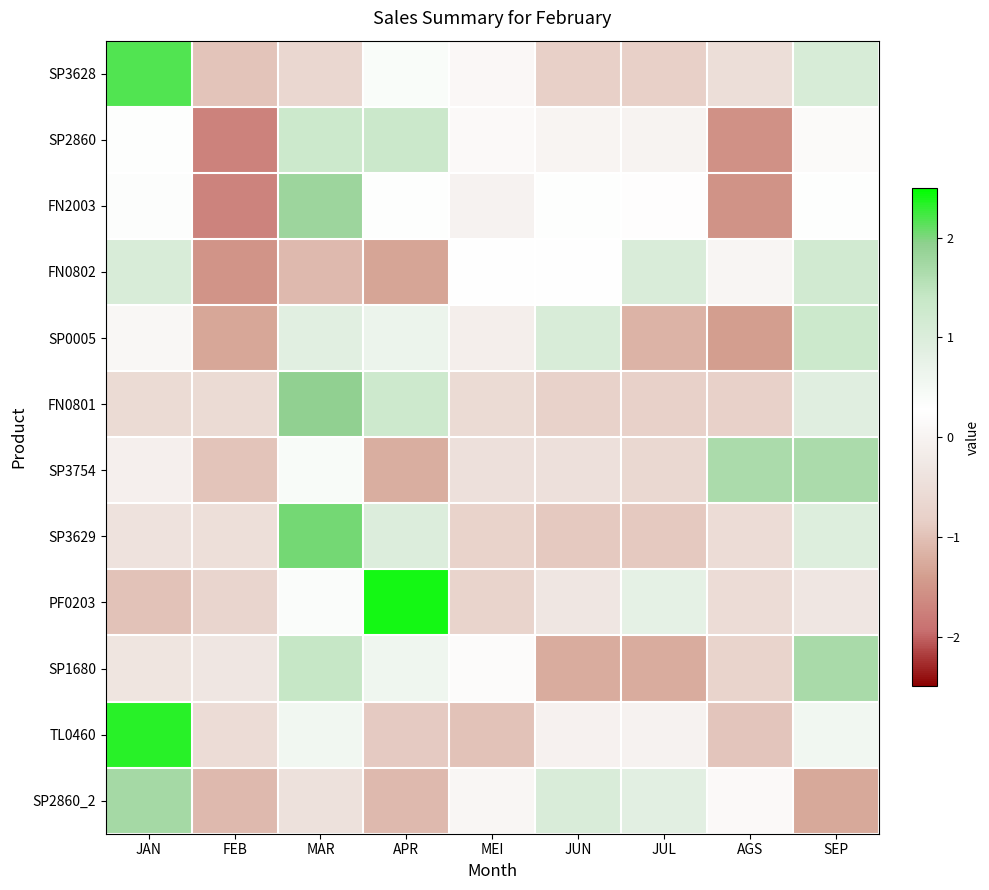

At which category is the sum across all series the highest?

MAR